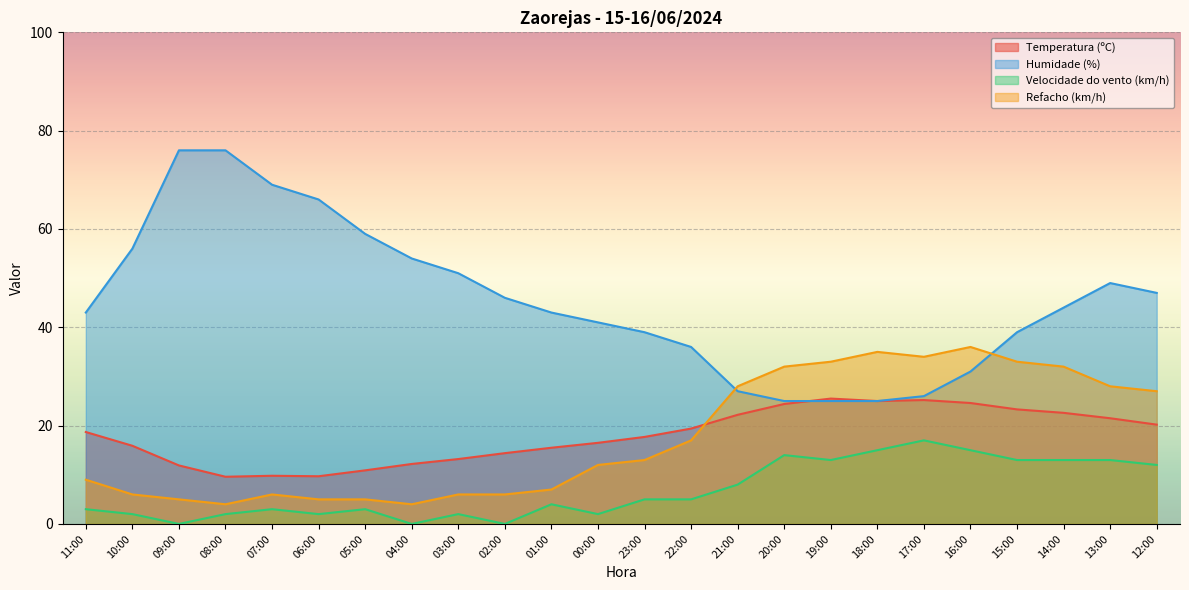

True or false: Refacho (km/h) has more than 0 points higher than both neighbors.

True